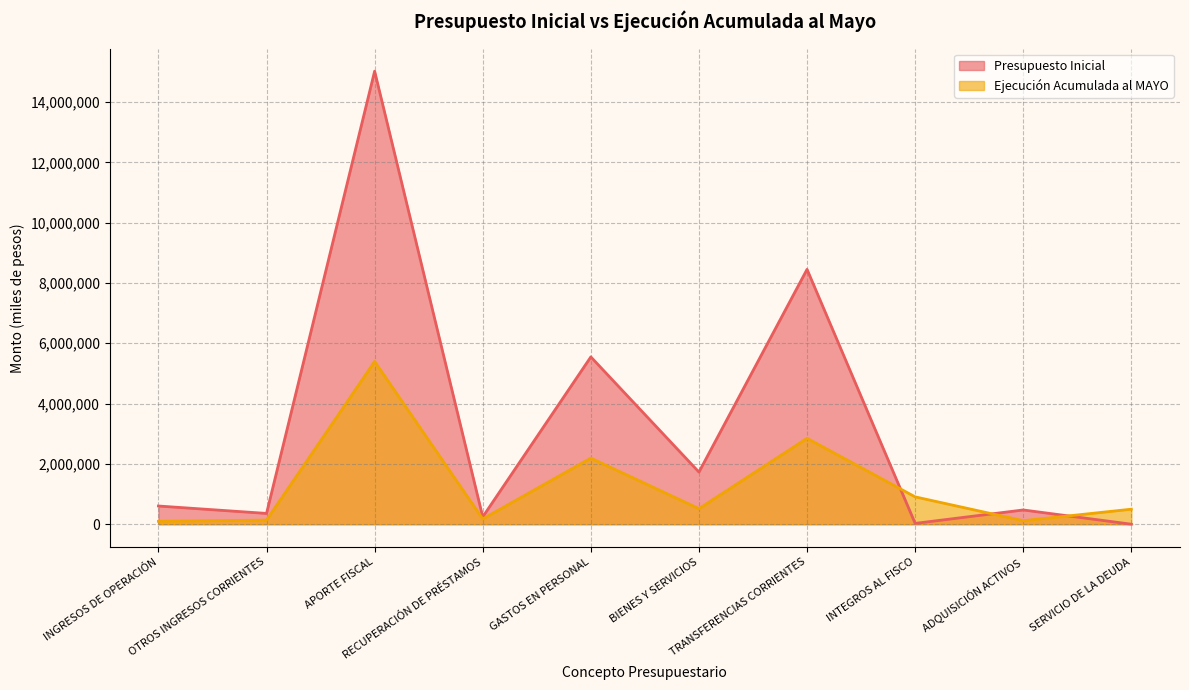

At RECUPERACIÓN DE PRÉSTAMOS, list the series in order from smallest to largest.

Ejecución Acumulada al MAYO, Presupuesto Inicial